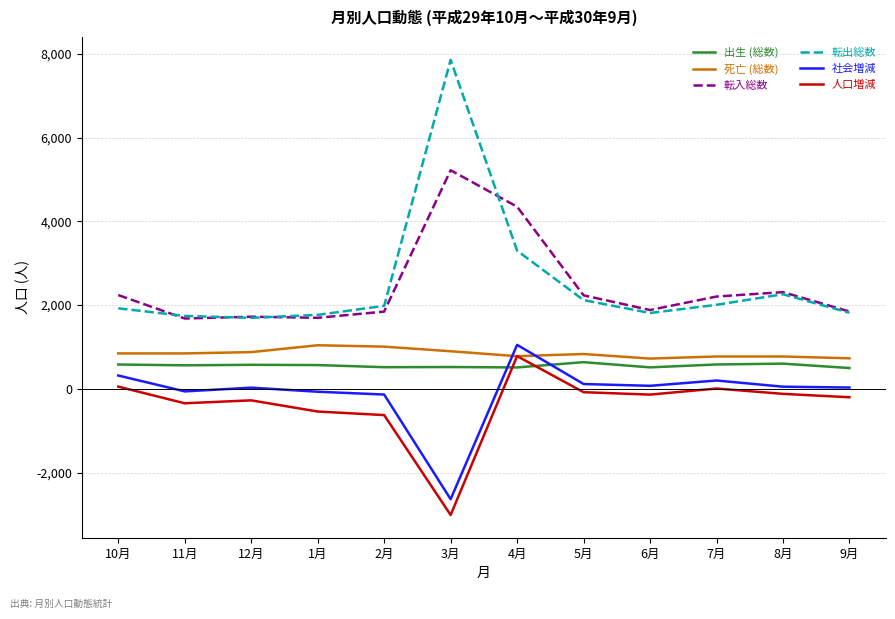

Which series changed the most between 1月 and 3月?

転出総数